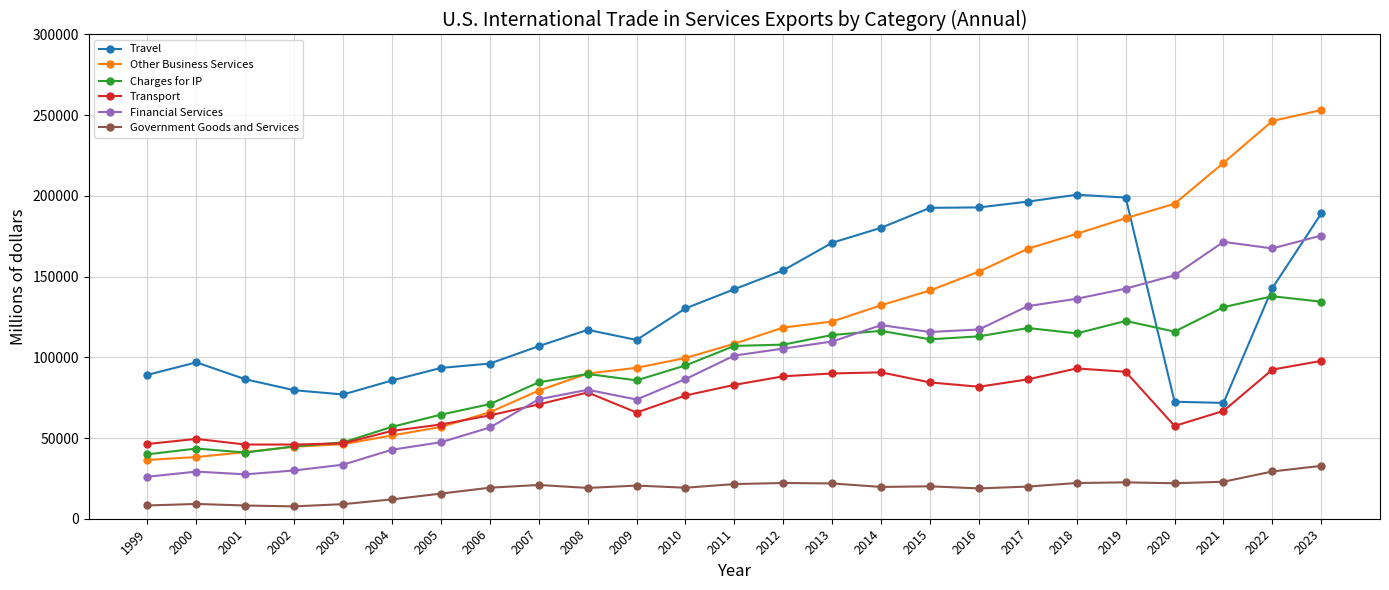

Rank the series at 2004 from lowest to highest value.

Government Goods and Services, Financial Services, Other Business Services, Transport, Charges for IP, Travel